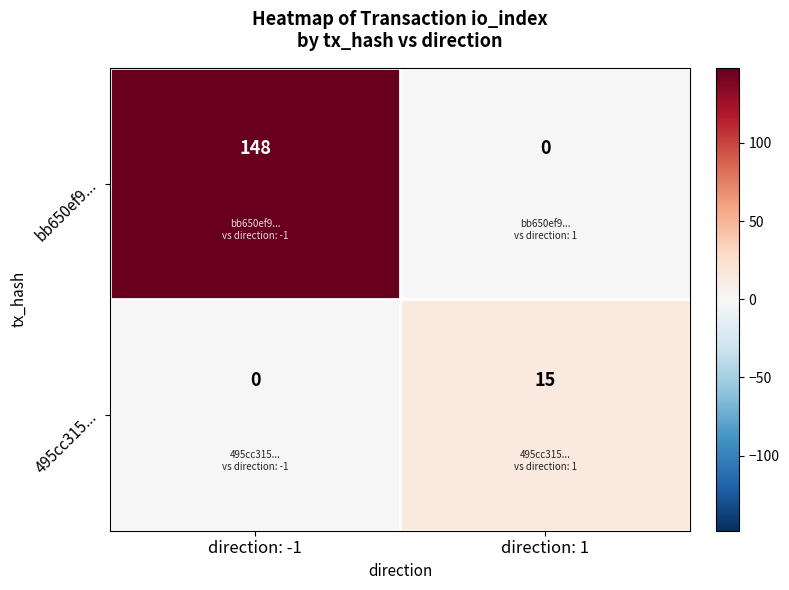

True or false: bb650ef9... has a value of 0 at direction: 1.

True